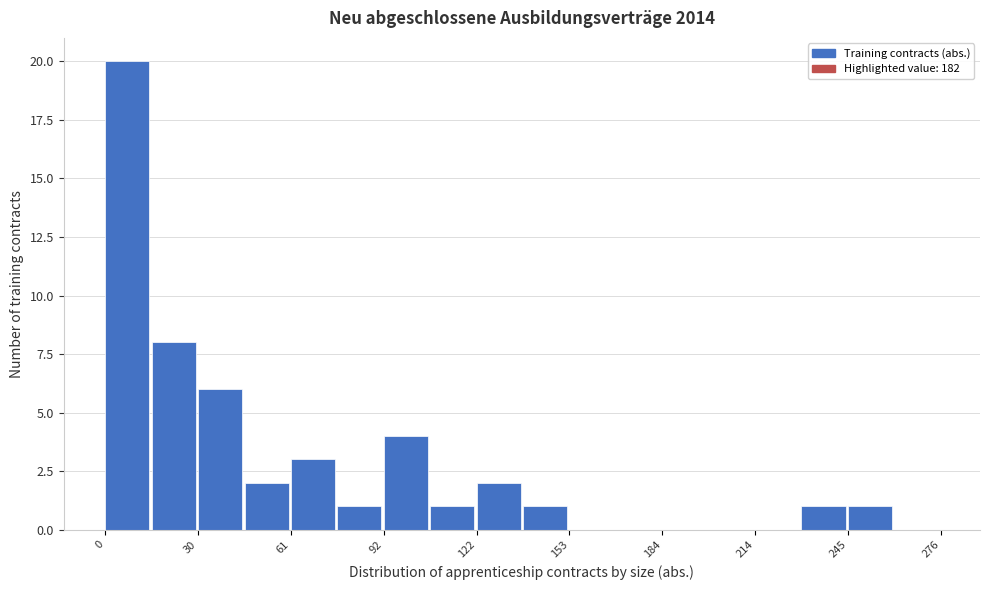

Read against the x-axis, roughly where is the centre of the tallest bar?

5